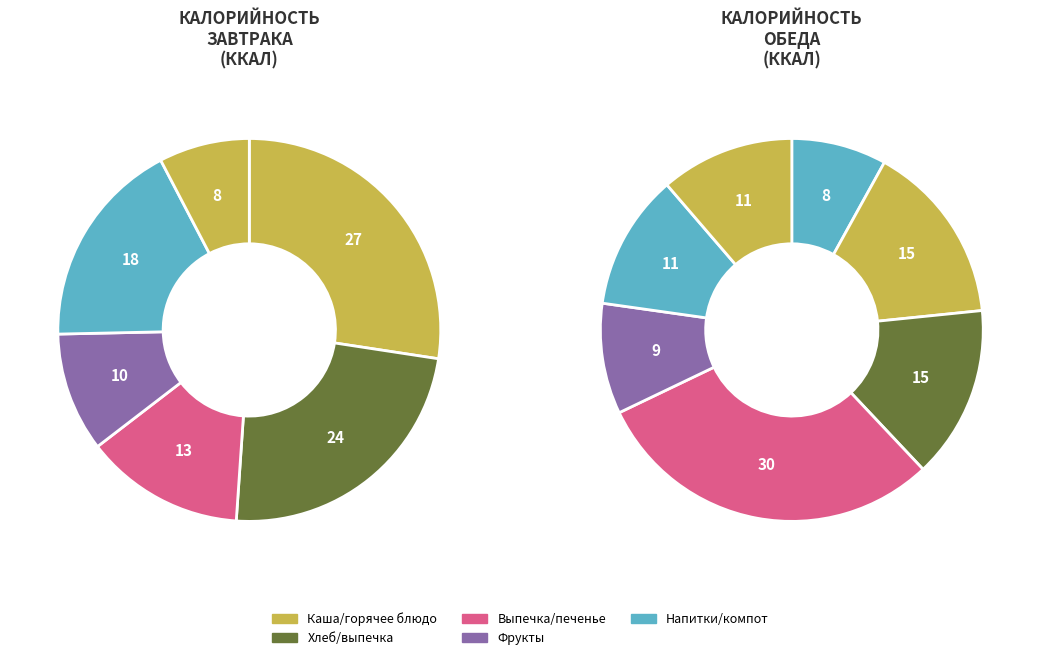

Does Бутерброд с маслом и сыром account for over 50% of the chart?

No